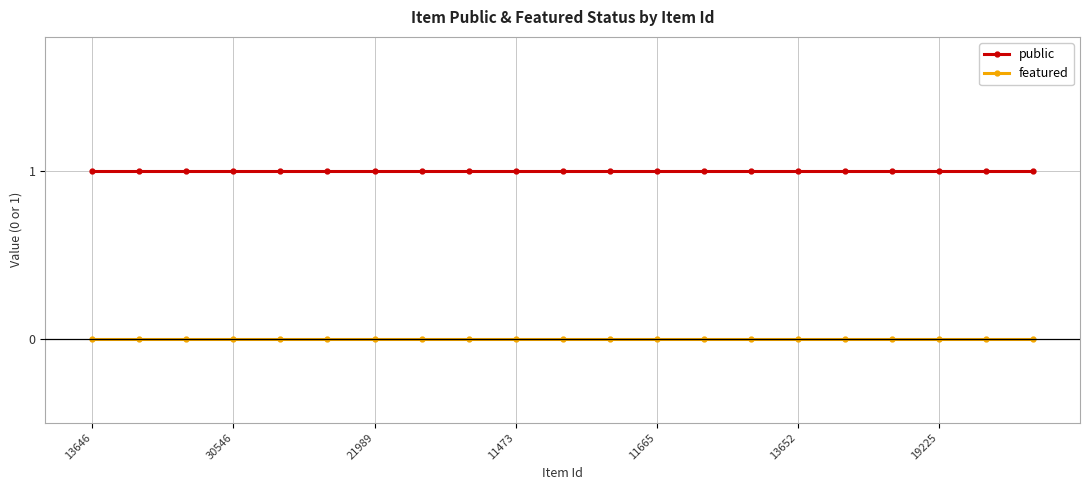

Reading left to right, extract all data points from this chart.

public: 1	1	1	1	1	1	1	1	1	1	1	1	1	1	1	1	1	1	1	1	1
featured: 0	0	0	0	0	0	0	0	0	0	0	0	0	0	0	0	0	0	0	0	0